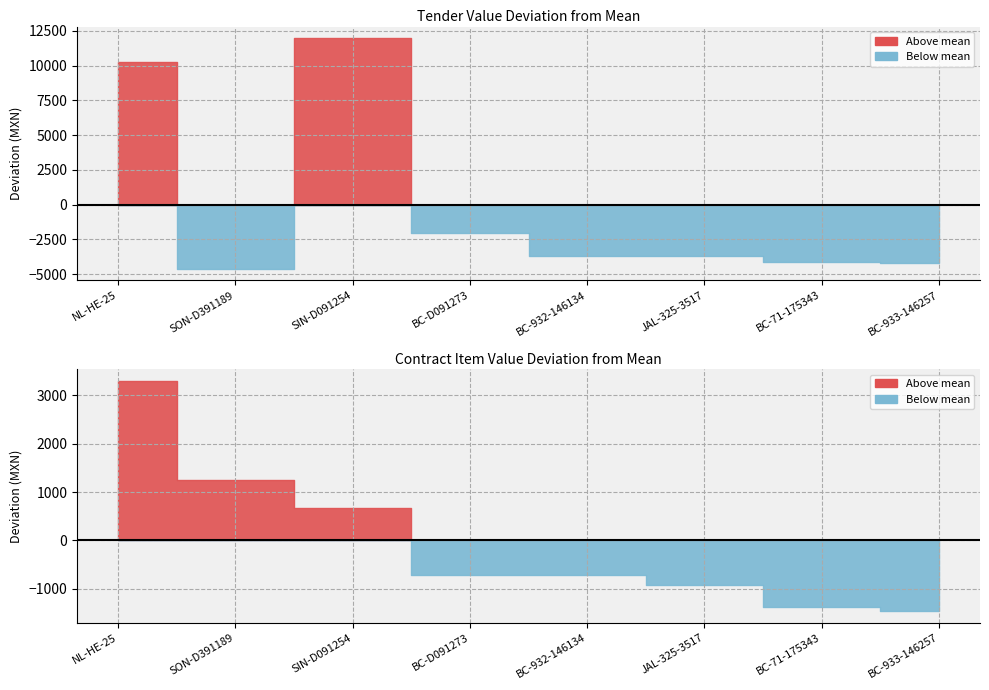

Where does the contracts.items.valueMxIMSS series first go above 1360?

NL-HE-25